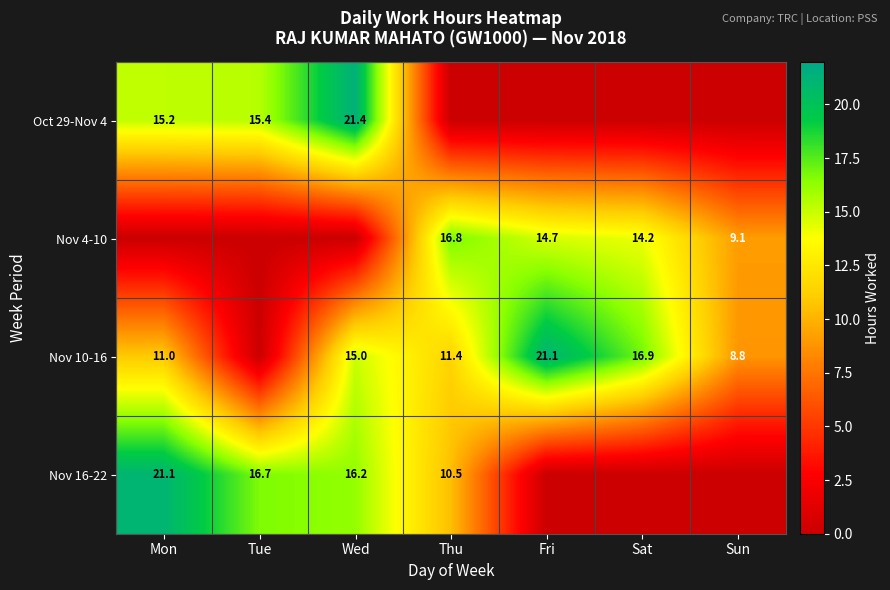

The Nov 4-10 series shows 20.2 at Sat. True or false?

False